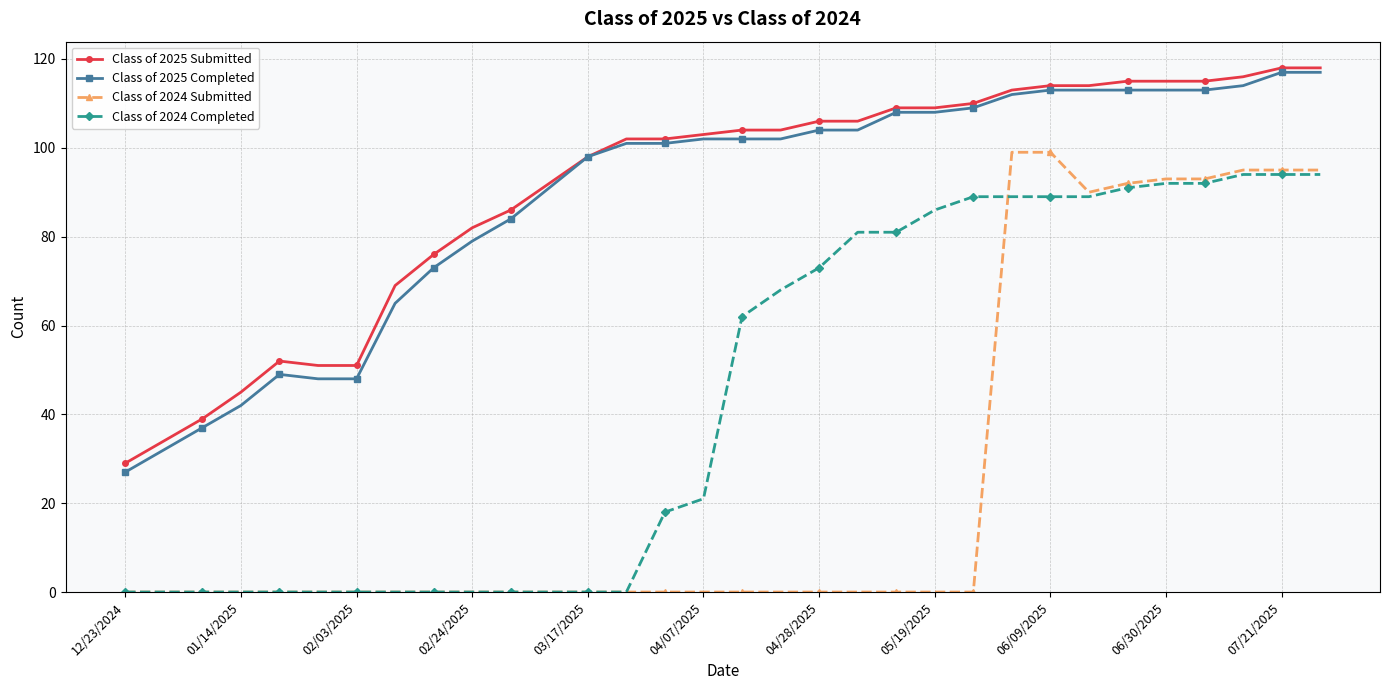

True or false: Class of 2024 Completed and Class of 2025 Completed cross at least once.

False